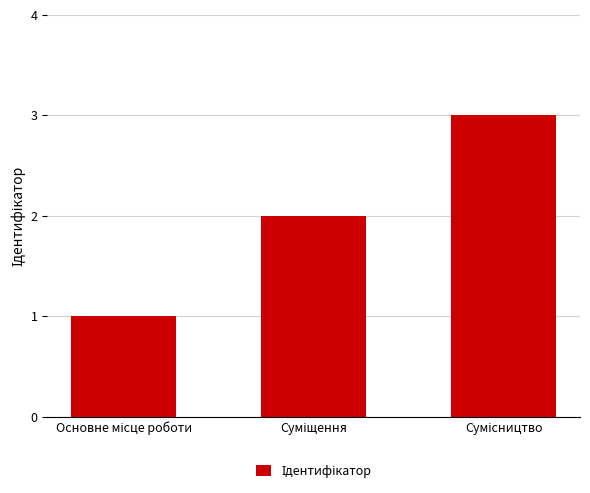

What is the greatest value displayed?

3